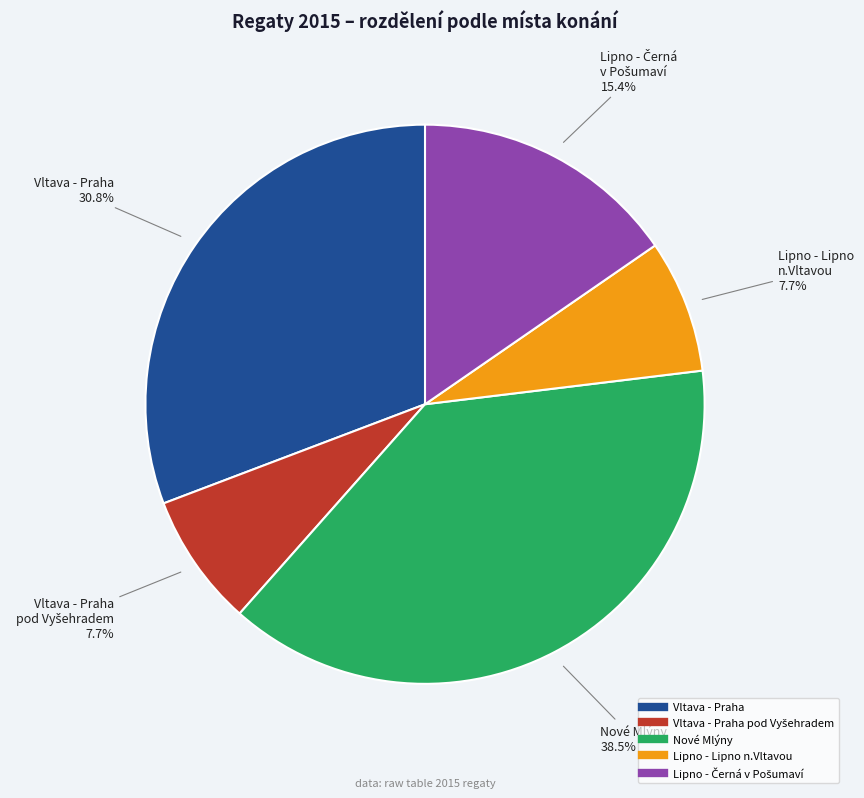

Does any single category account for the majority?

No